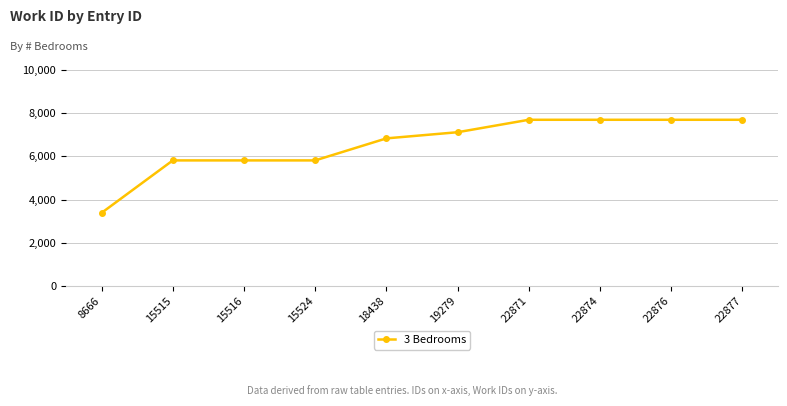

What is the ratio of the value at 22876 to the value at 22874?

1.0